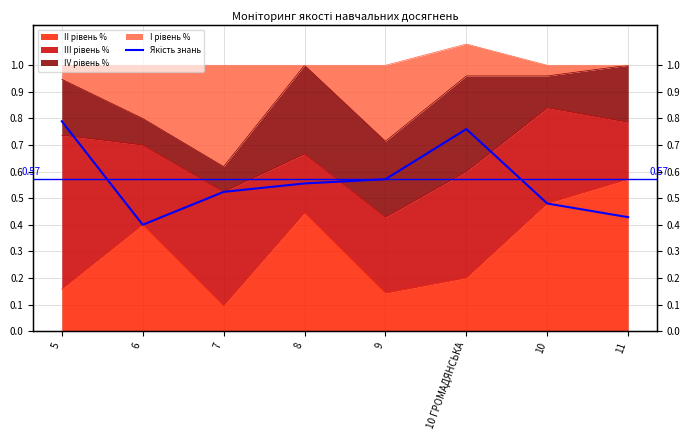

Reading left to right, extract all data points from this chart.

5=0.8	6=0.4	7=0.5	8=0.6	9=0.6	10 ГРОМАДЯНСЬКА=0.8	10=0.5	11=0.4